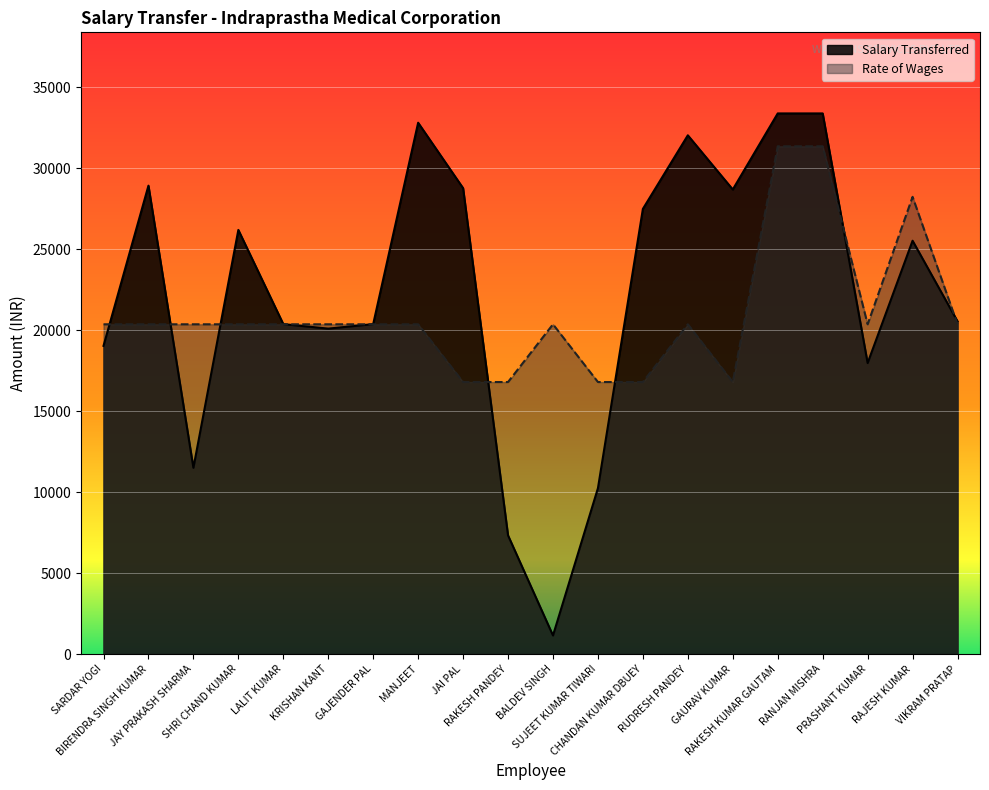

What are all the series names shown in the legend?

Salary Transferred, Rate of Wages